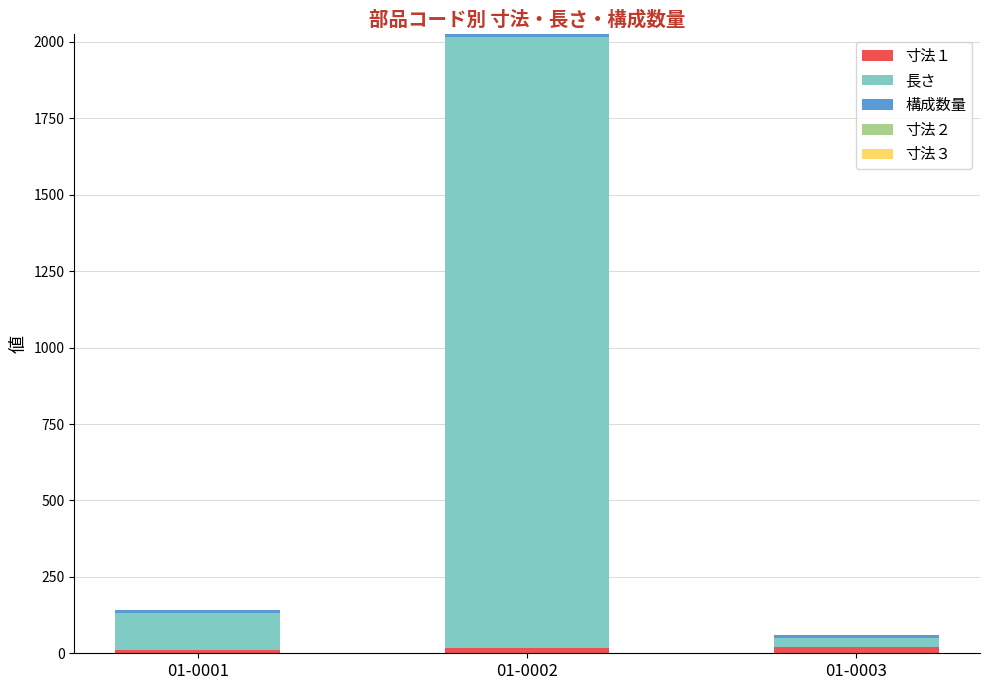

The 長さ series shows 2000 at 01-0002. True or false?

True